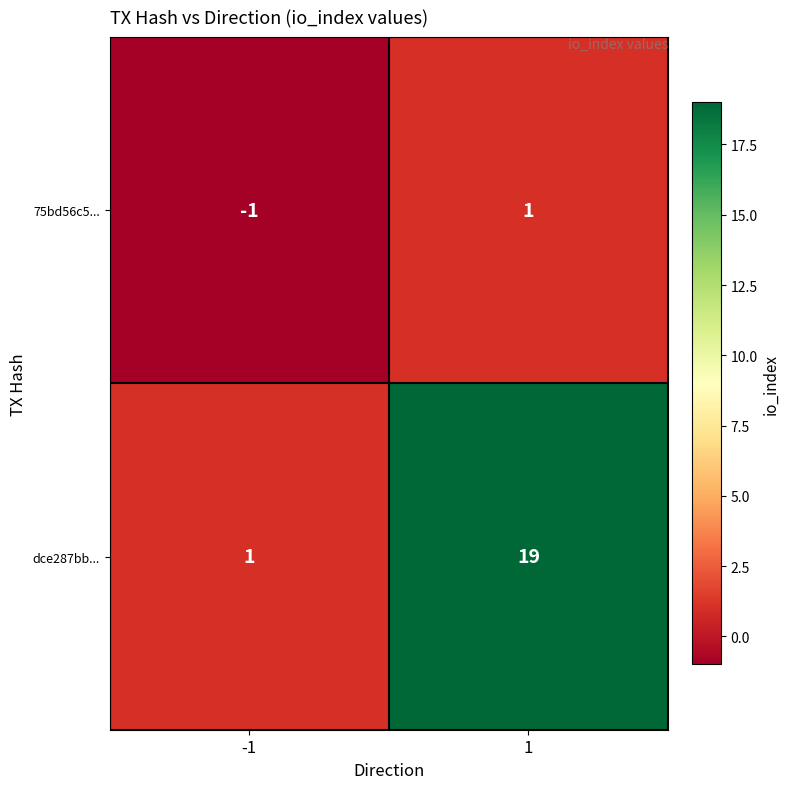

At which category does the chart reach its minimum across all series?

-1